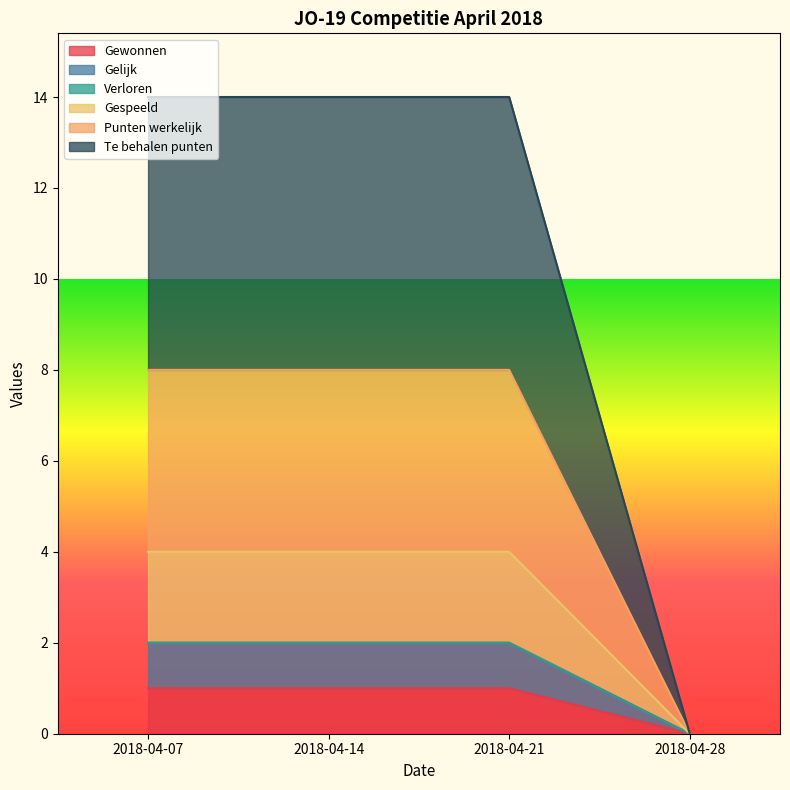

How many values in the Te behalen punten series are below 8?

1